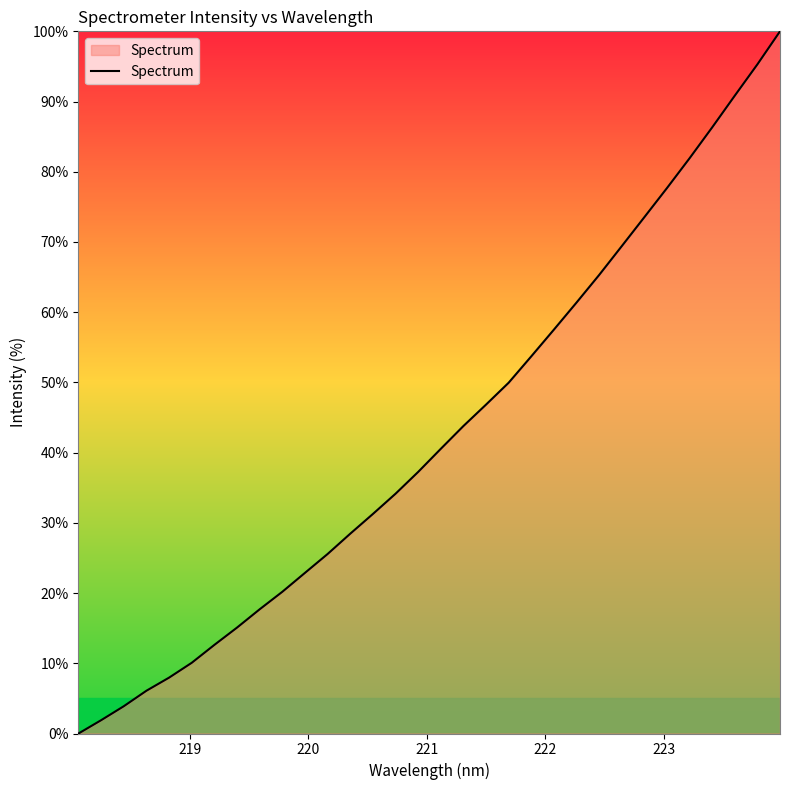

What is the maximum value shown in the chart?

100.0